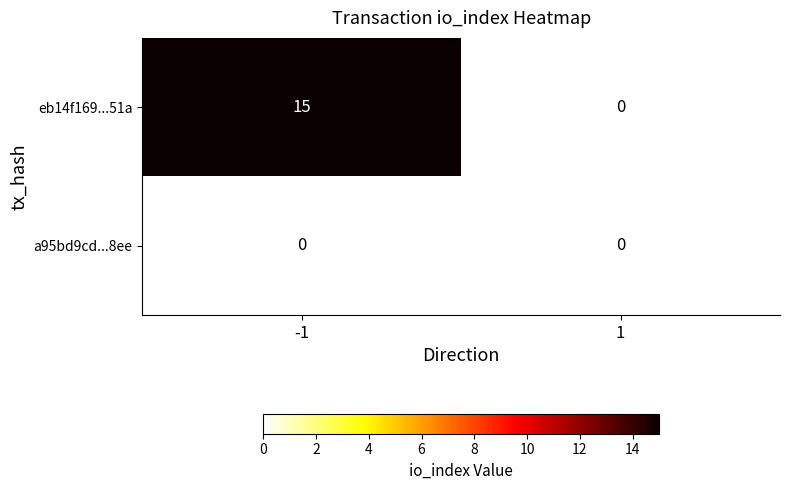

How many categories are shown in the chart?

2